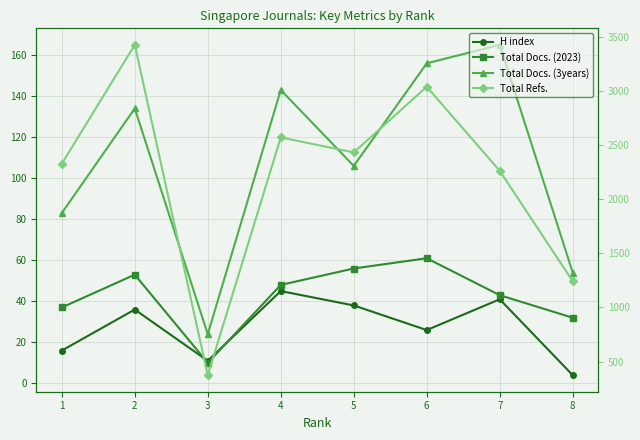

True or false: Total Refs. has a value of 2261 at 7.

True